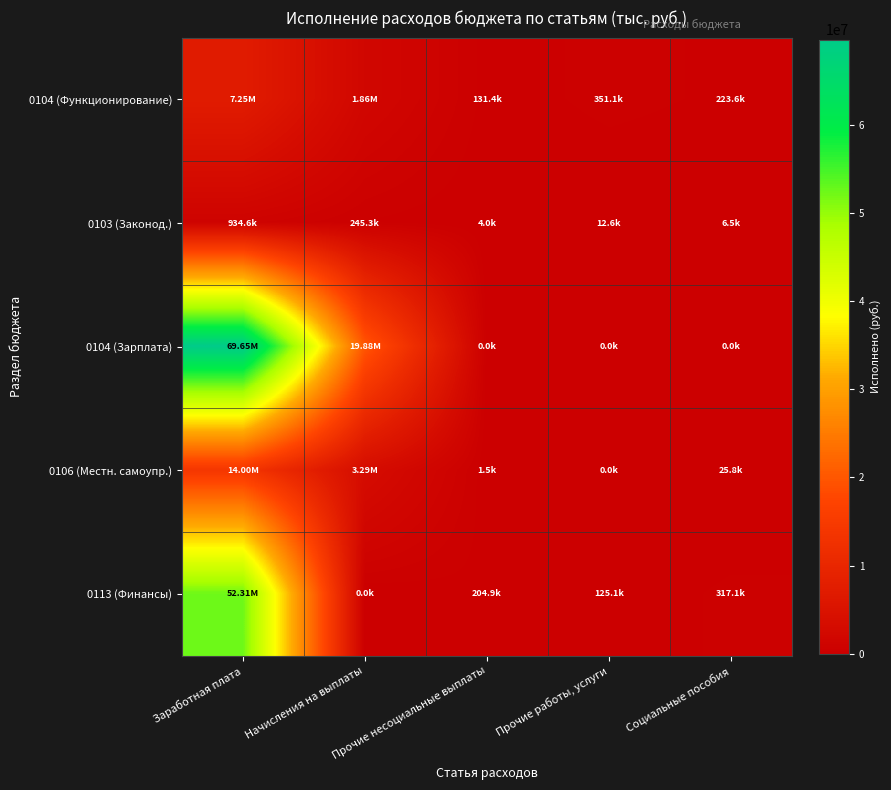

Reading left to right, what are all the values shown in this chart?

0104 (Функционирование): Заработная плата=7253833.5	Начисления на выплаты=1863901.6	Прочие несоциальные выплаты=131400.0	Прочие работы, услуги=351144.7	Социальные пособия=223576.6
0103 (Законод.): Заработная плата=934552.2	Начисления на выплаты=245341.0	Прочие несоциальные выплаты=4000.0	Прочие работы, услуги=12639.0	Социальные пособия=6452.0
0104 (Зарплата): Заработная плата=69646081.8	Начисления на выплаты=19883317.2	Прочие несоциальные выплаты=0.0	Прочие работы, услуги=0.0	Социальные пособия=0.0
0106 (Местн. самоупр.): Заработная плата=13999612.2	Начисления на выплаты=3293861.8	Прочие несоциальные выплаты=1500.0	Прочие работы, услуги=0.0	Социальные пособия=25808.2
0113 (Финансы): Заработная плата=52306235.2	Начисления на выплаты=0.0	Прочие несоциальные выплаты=204932.8	Прочие работы, услуги=125070.3	Социальные пособия=317058.2